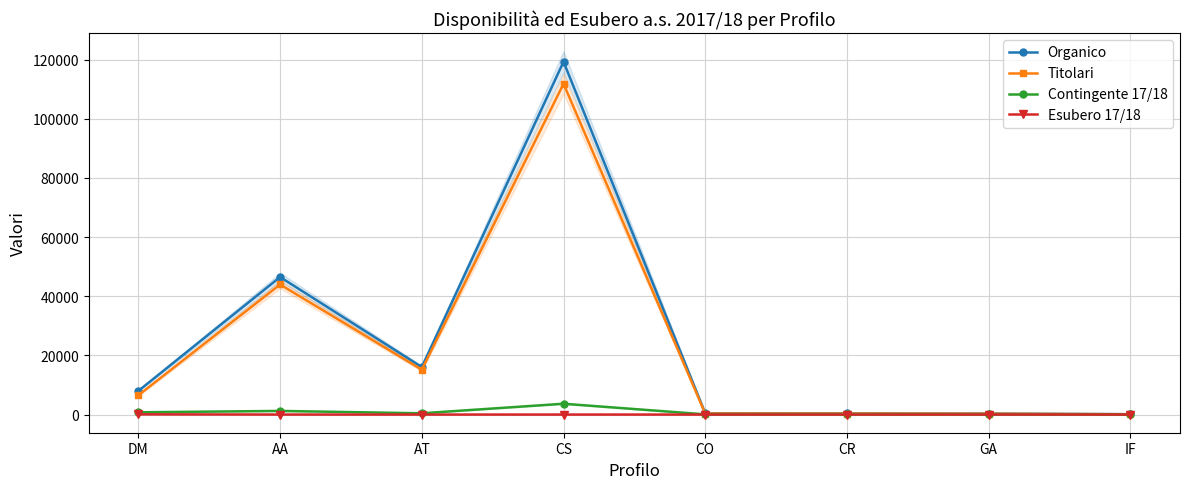

True or false: Titolari and Contingente 17/18 intersect in this chart.

False